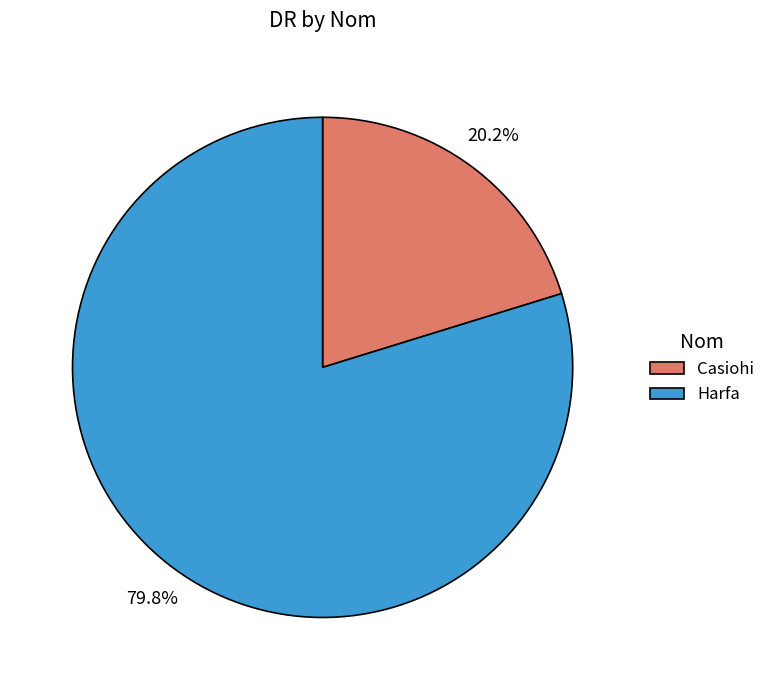

Count the number of slices in the pie.

2